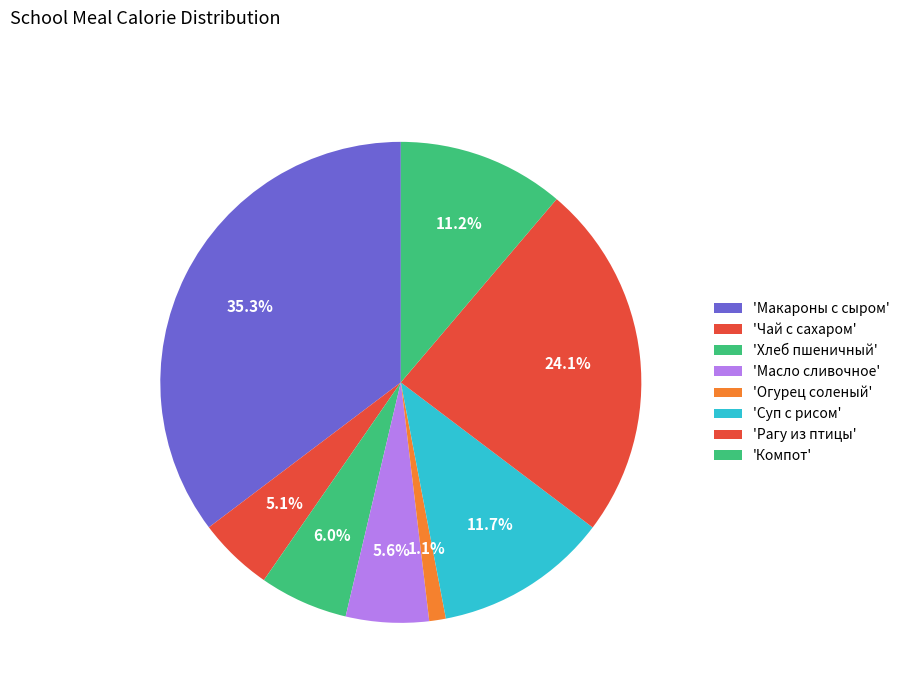

Rank the categories by value from lowest to highest.

Овощи порционные соленые (огурец), Чай с сахаром, Масло сливочное, Хлеб пшеничный, Компот из смеси сухофруктов, Суп с рисовой крупой и томатом, Рагу из птицы, Макароны отварные с сыром , с маслом